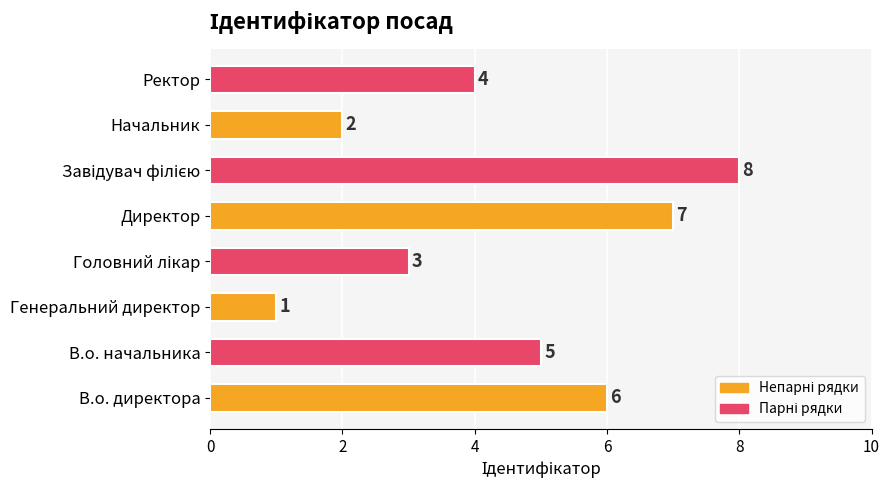

Which label corresponds to the smallest value in the chart?

Генеральний директор